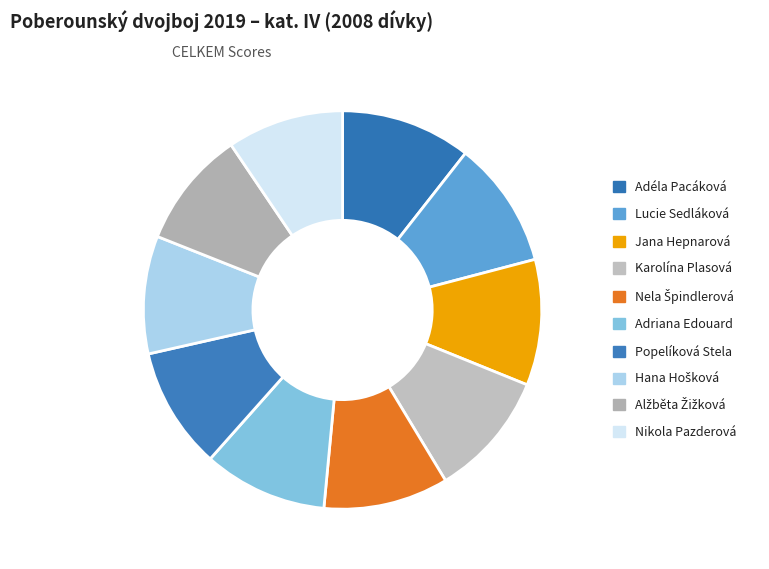

How many segments does this pie chart have?

10